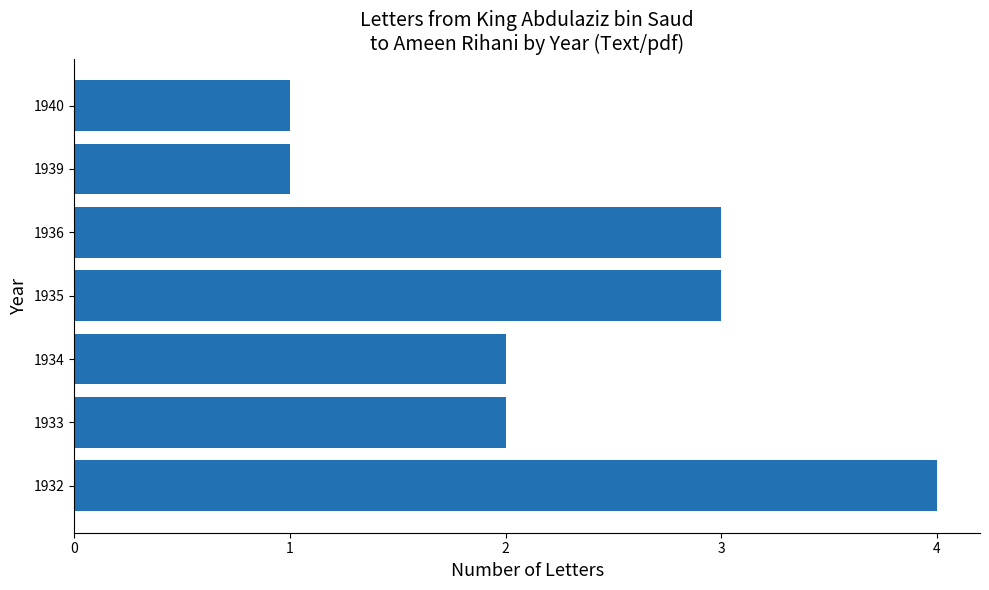

What value does the data have at 1936?

3